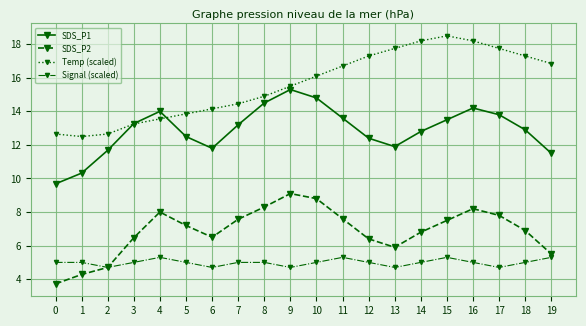

What is the greatest value displayed?

18.5